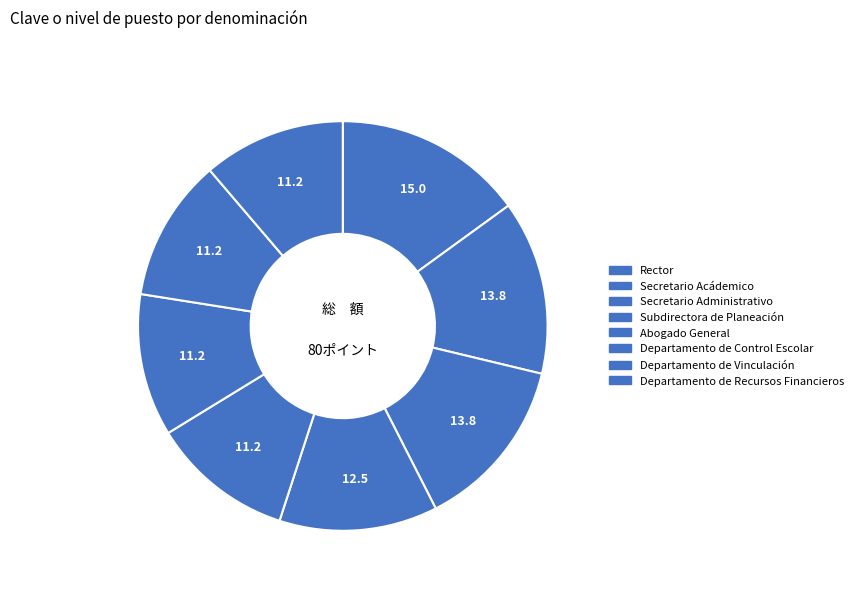

To the nearest percent, what portion does Departamento de Vinculación represent?

11%